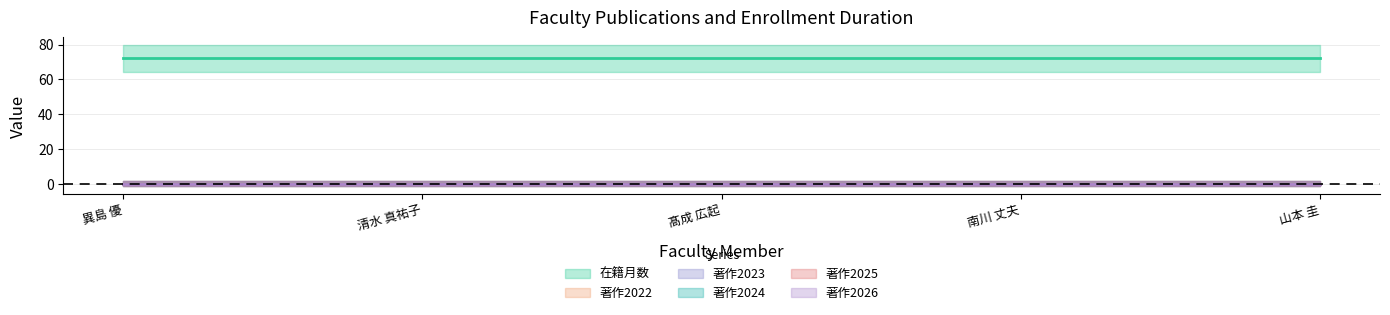

Reading left to right, what are all the values shown in this chart?

在籍月数: 72	72	72	72	72
著作2022: 0	0	0	0	0
著作2023: 0	0	0	0	0
著作2024: 0	0	0	0	0
著作2025: 0	0	0	0	0
著作2026: 0	0	0	0	0